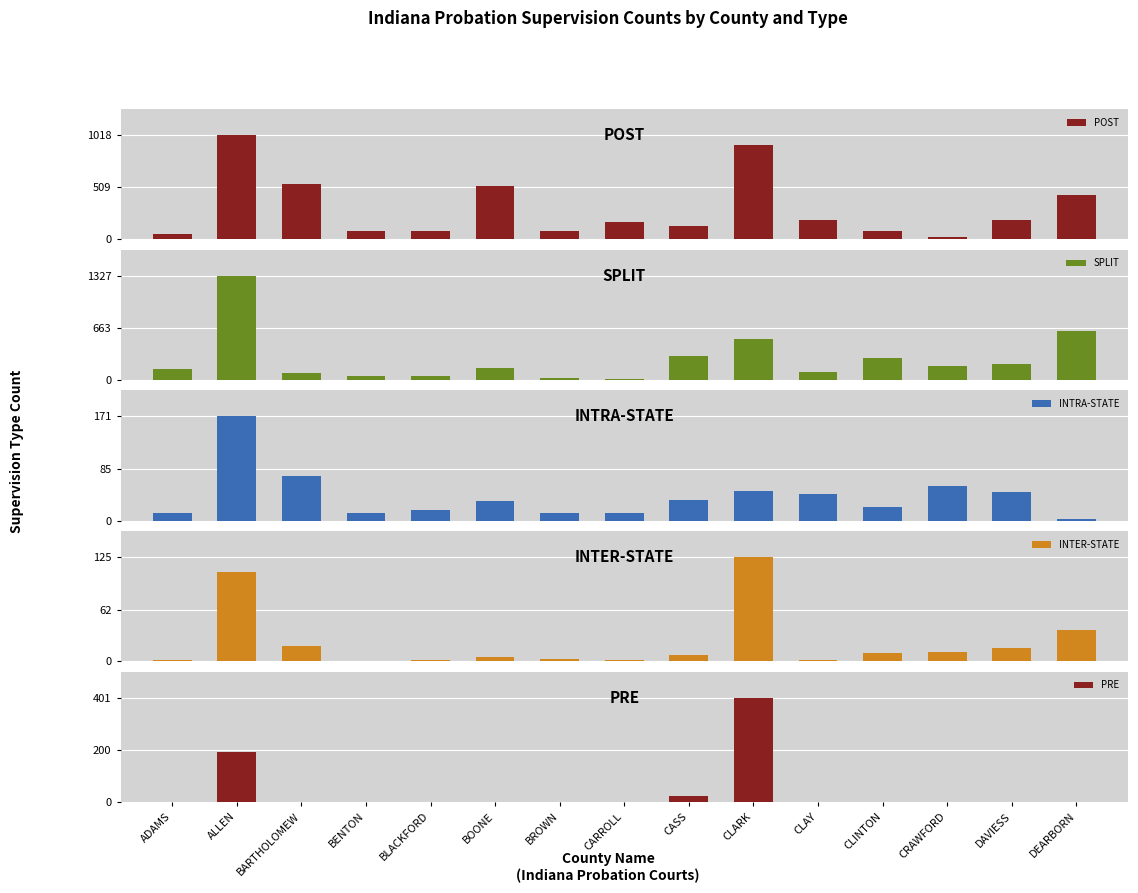

The value of INTER-STATE at BROWN is 3. True or false?

True